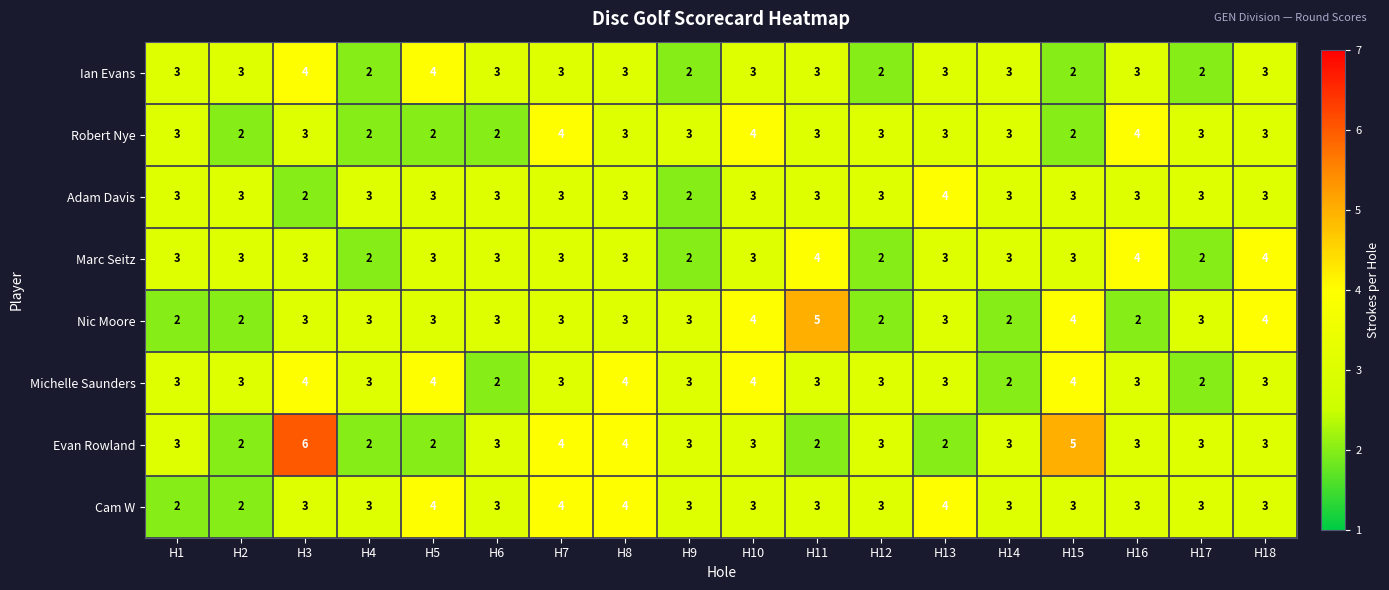

At which category is the sum across all series the highest?

H3